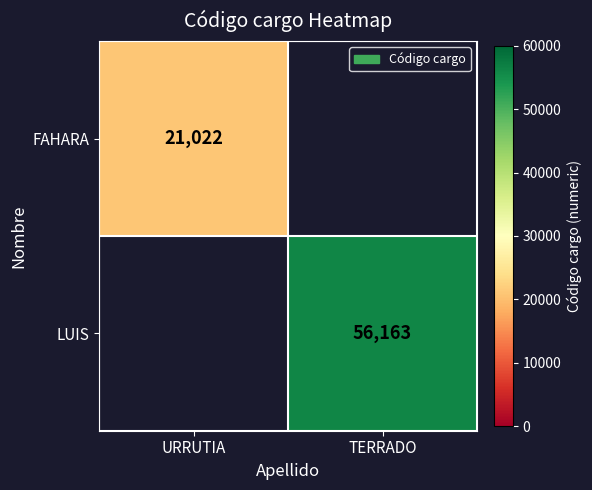

The FAHARA series shows 21022 at URRUTIA. True or false?

True